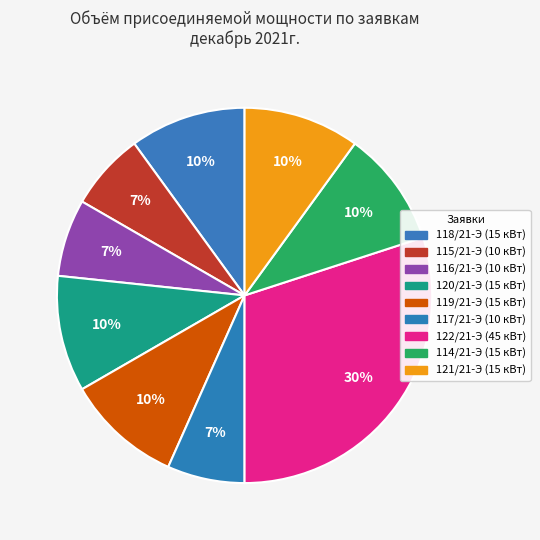

To the nearest percent, what is the difference between the largest and smallest slice percentages?

23%